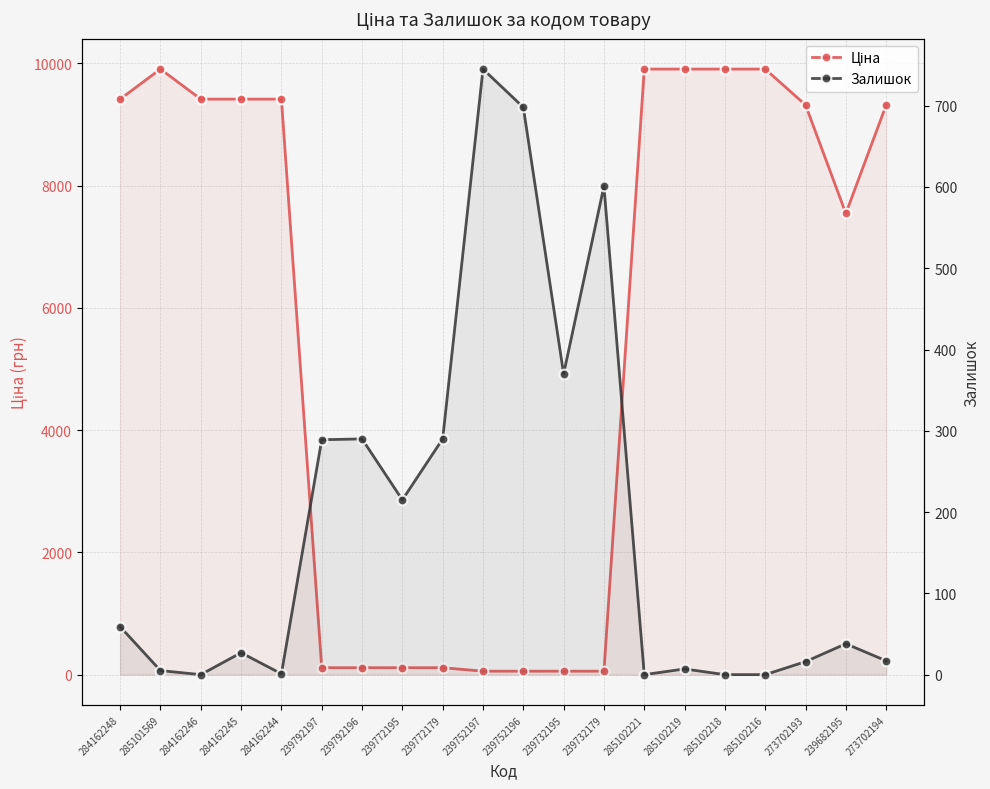

What is the label of the 17th point from the right?

284162245